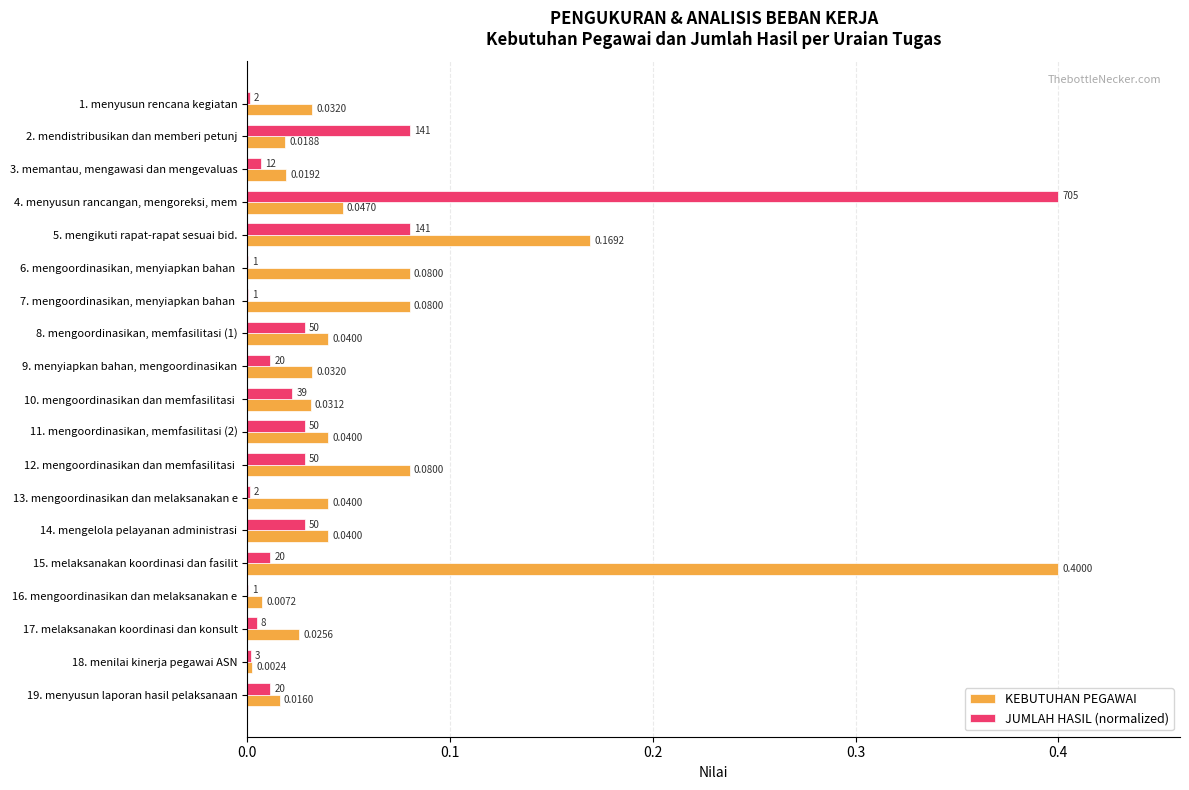

Is the value of KEBUTUHAN PEGAWAI at 8. mengoordinasikan, memfasilitasi (1) greater than the value of JUMLAH HASIL (normalized) at 2. mendistribusikan dan memberi petunj?

No